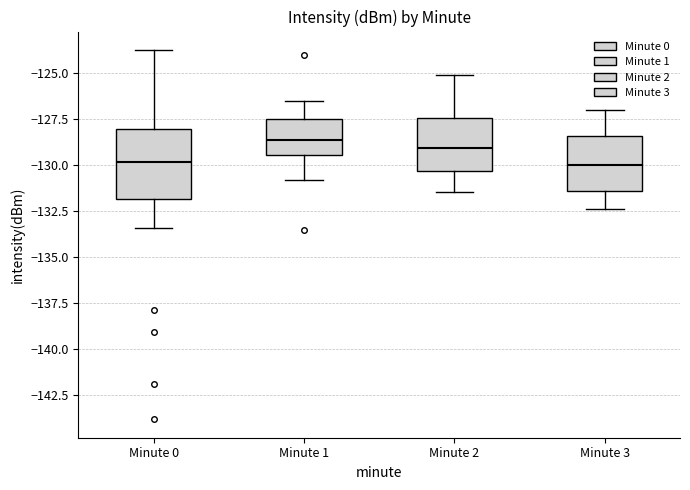

Reading left to right, read every box against the y-axis: the position of its median line, the range the box covers, and the ends of its whiskers. The values are not printed on the chart, so give them approximately, as read against the axis.

Minute 0: median -130.0, box -132.0 to -128.0, whiskers -133.5 to -124.0
Minute 1: median -128.5, box -129.5 to -127.5, whiskers -131.0 to -126.5
Minute 2: median -129.0, box -130.5 to -127.5, whiskers -131.5 to -125.0
Minute 3: median -130.0, box -131.5 to -128.5, whiskers -132.5 to -127.0